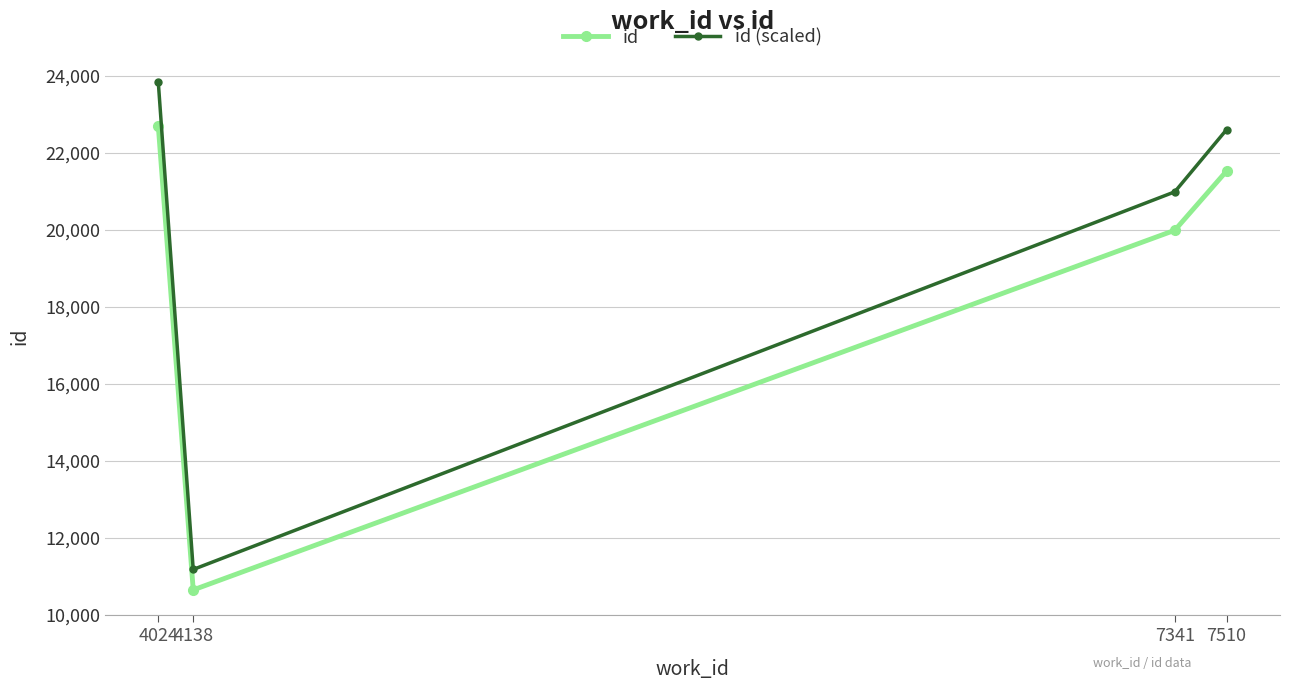

Rank the series by their maximum value, from lowest to highest.

id, id (scaled)